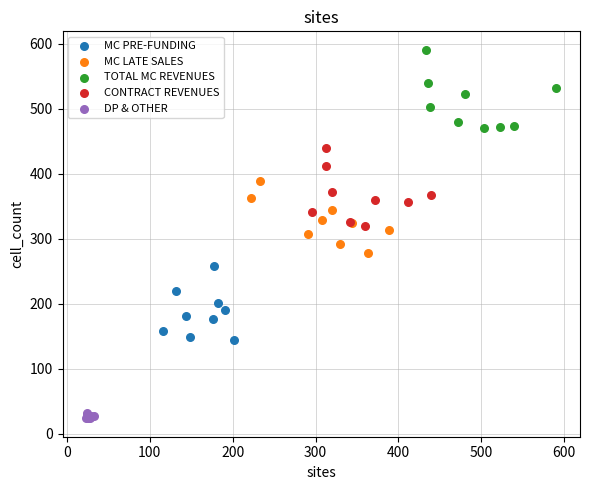

What are all the series names shown in the legend?

MC PRE-FUNDING, MC LATE SALES, TOTAL MC REVENUES, CONTRACT REVENUES, DP & OTHER